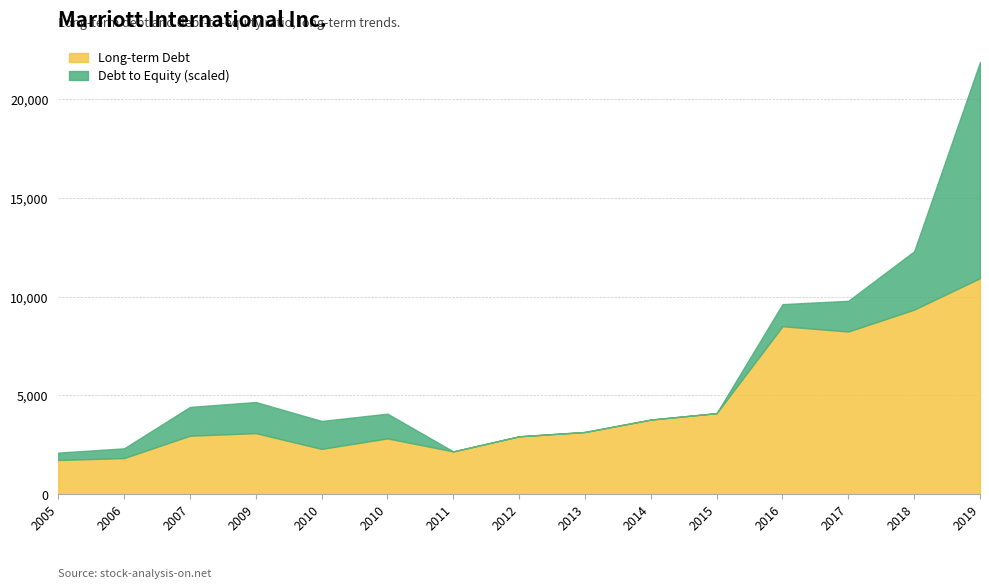

Where is the first local minimum for Long-term Debt?

2010-01-01